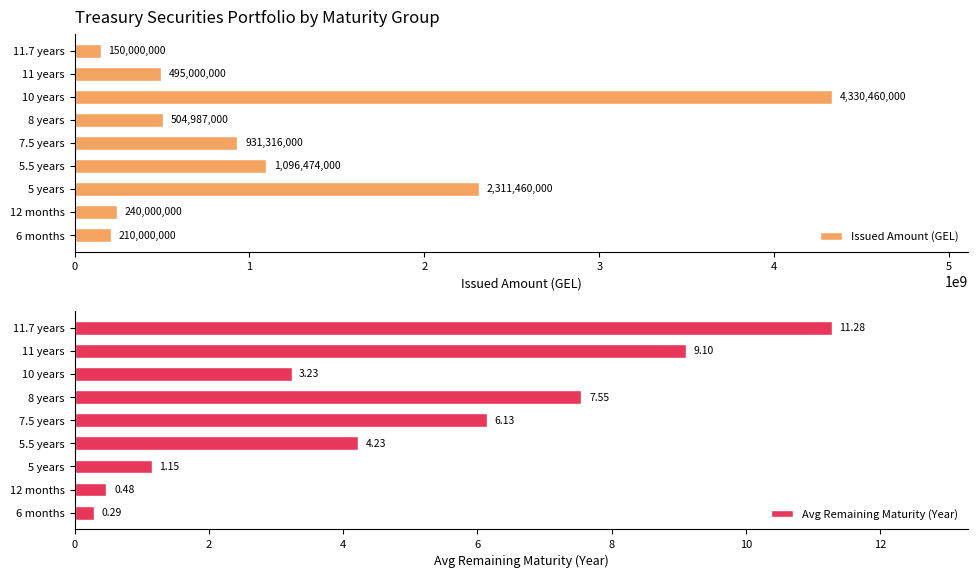

What is the difference between the maximum and minimum values in the Issued Amount (GEL) series?

4180460000